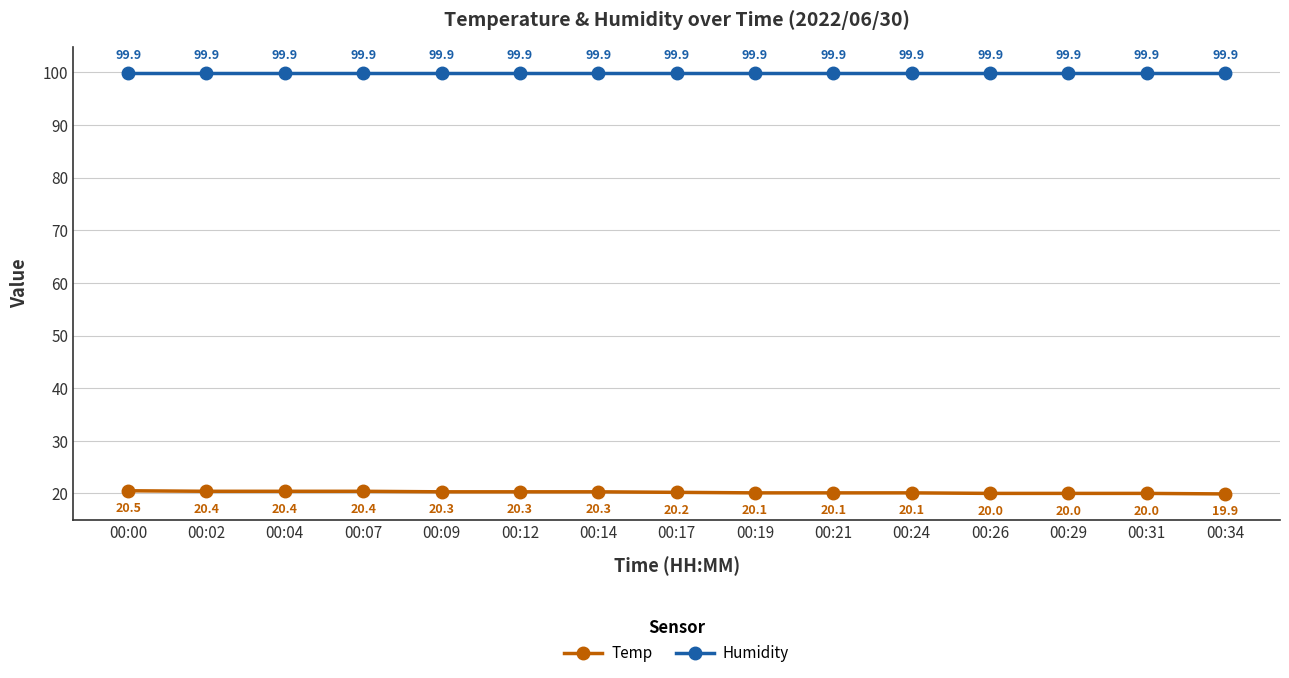

True or false: Humidity and Temp intersect in this chart.

False